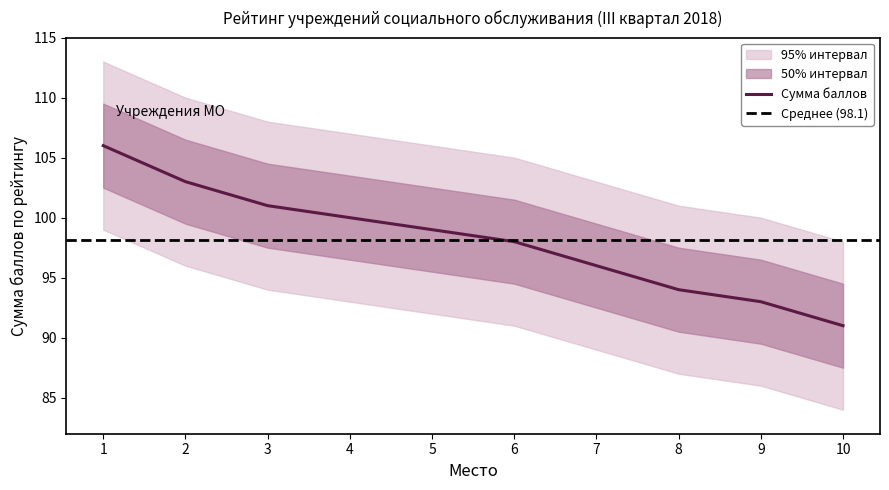

What is the smallest value displayed?

91